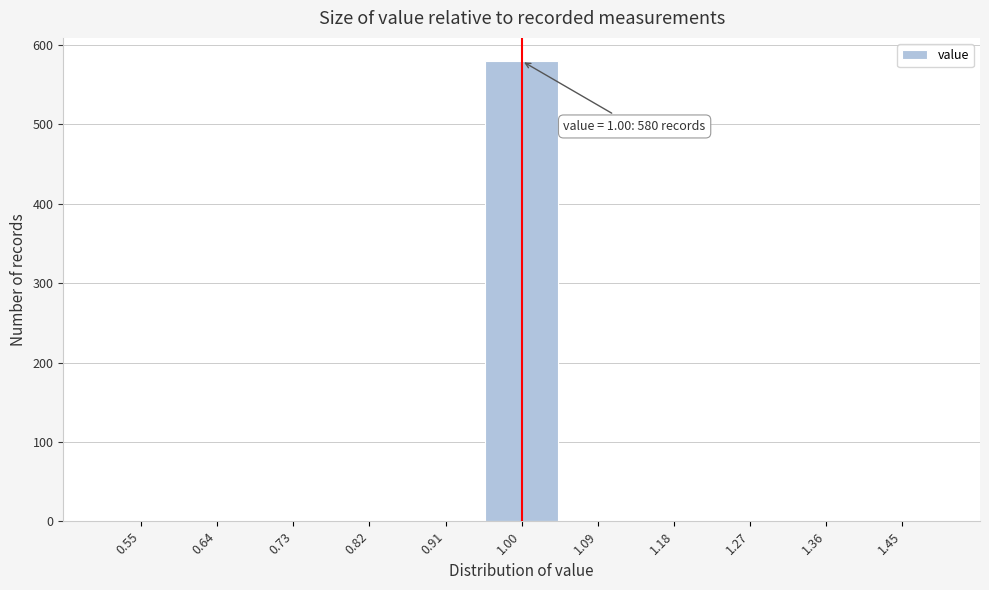

Over which range of the x-axis is the bar tallest?

0.95 to 1.05